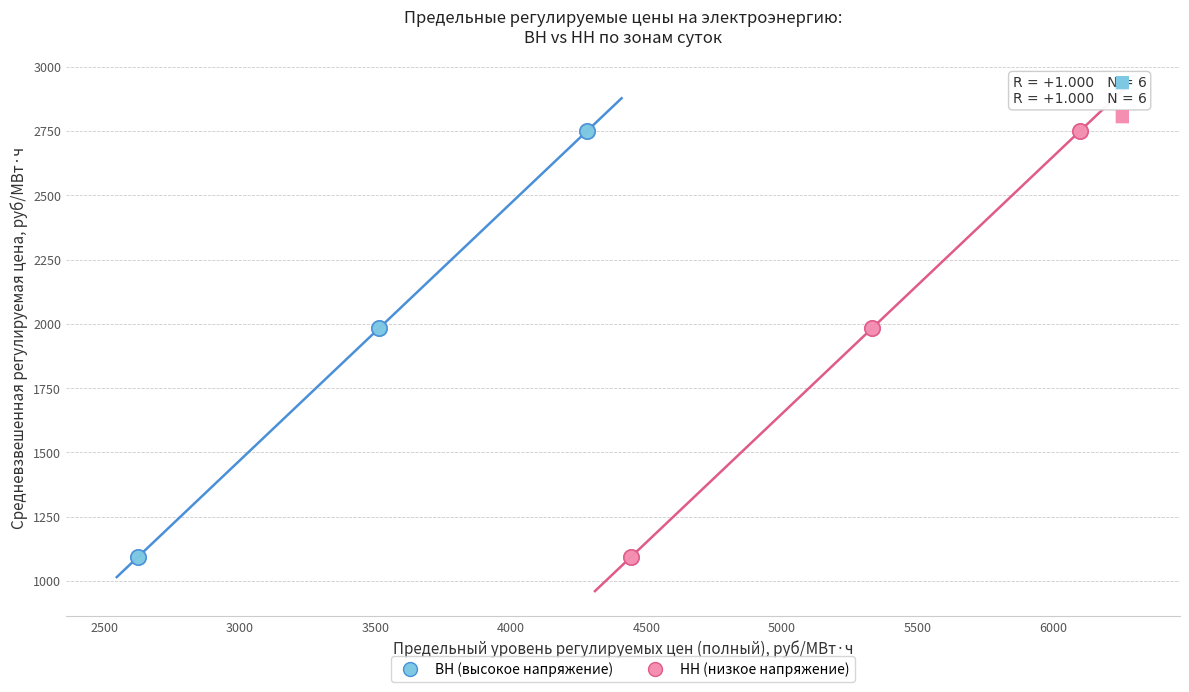

What are all the series names shown in the legend?

ВН (высокое напряжение), НН (низкое напряжение)